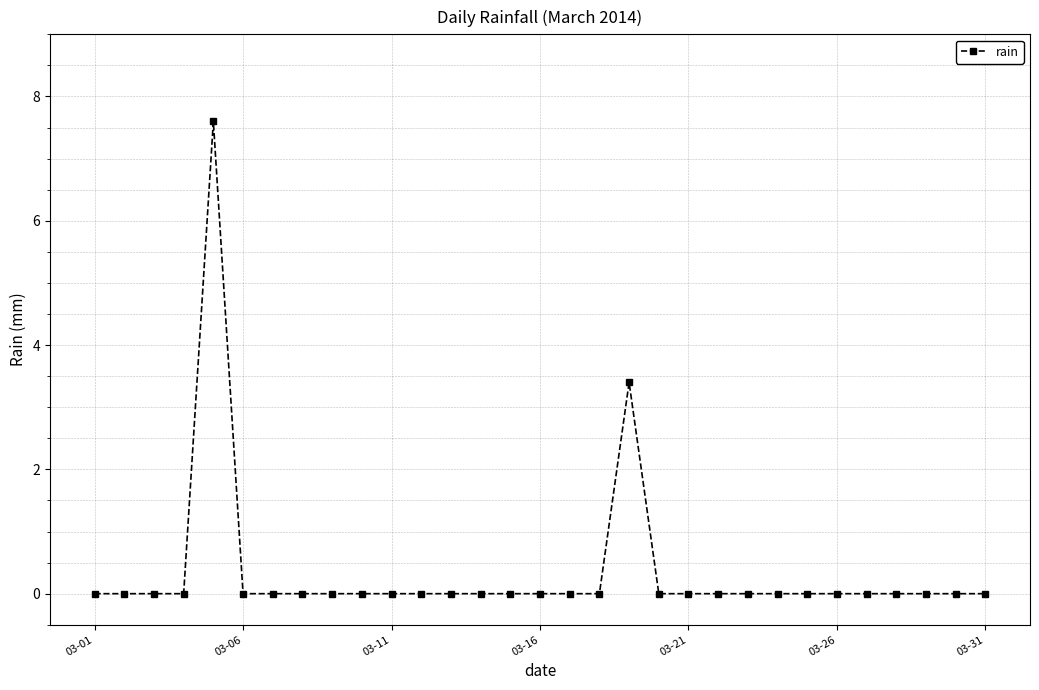

What is the difference between the maximum and minimum values?

7.6